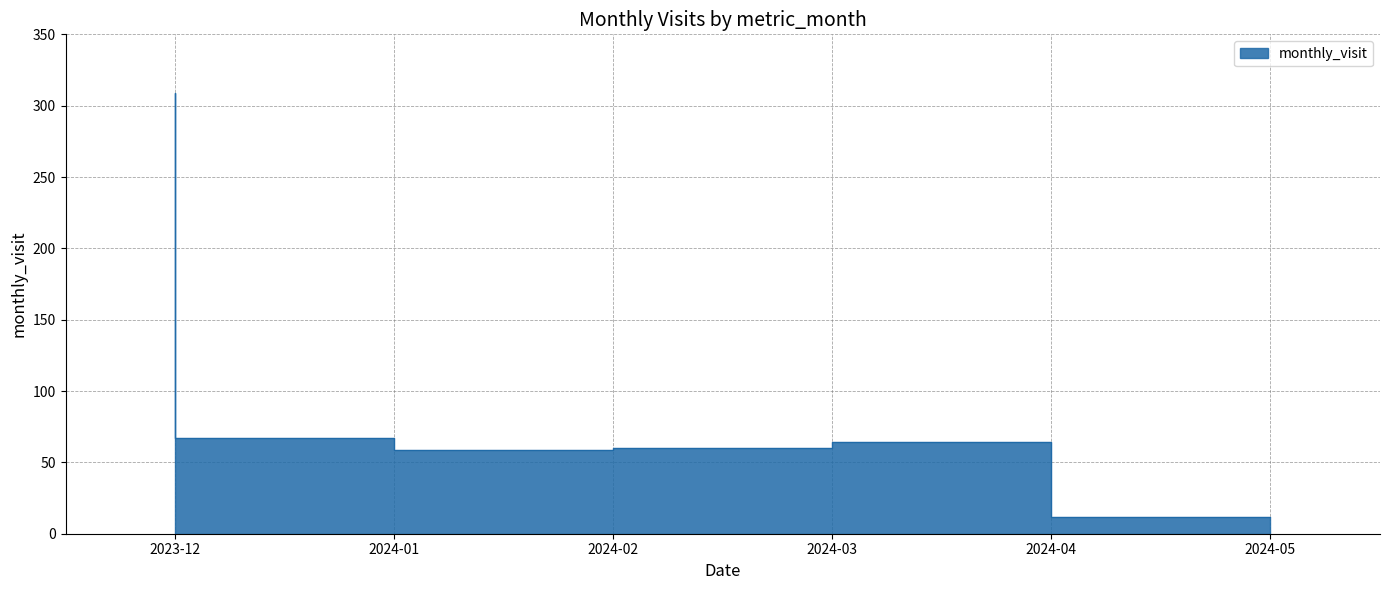

At which category does the data reach its first local valley?

2024-02